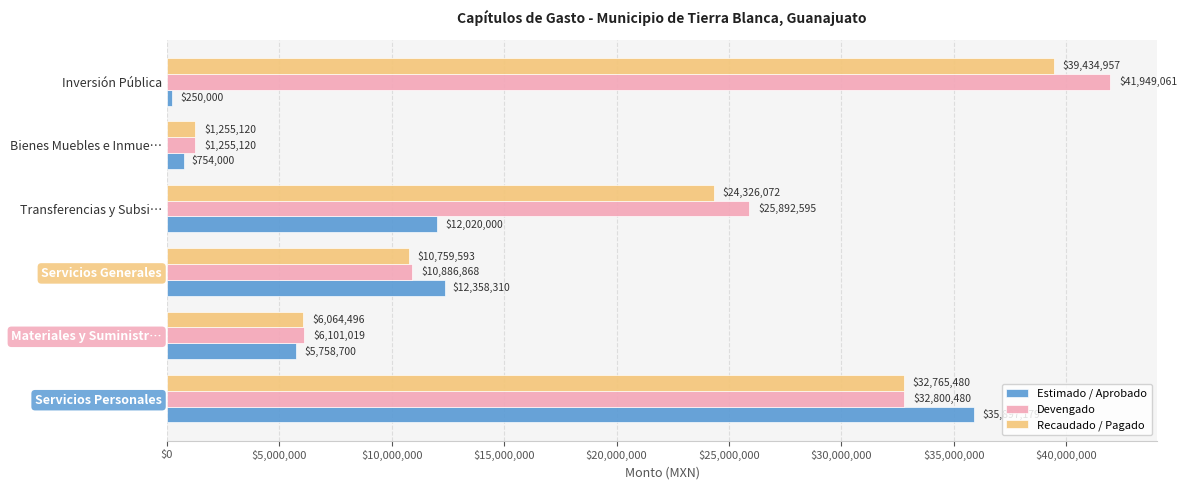

Rank the series by their maximum value, from highest to lowest.

Devengado, Recaudado / Pagado, Estimado / Aprobado